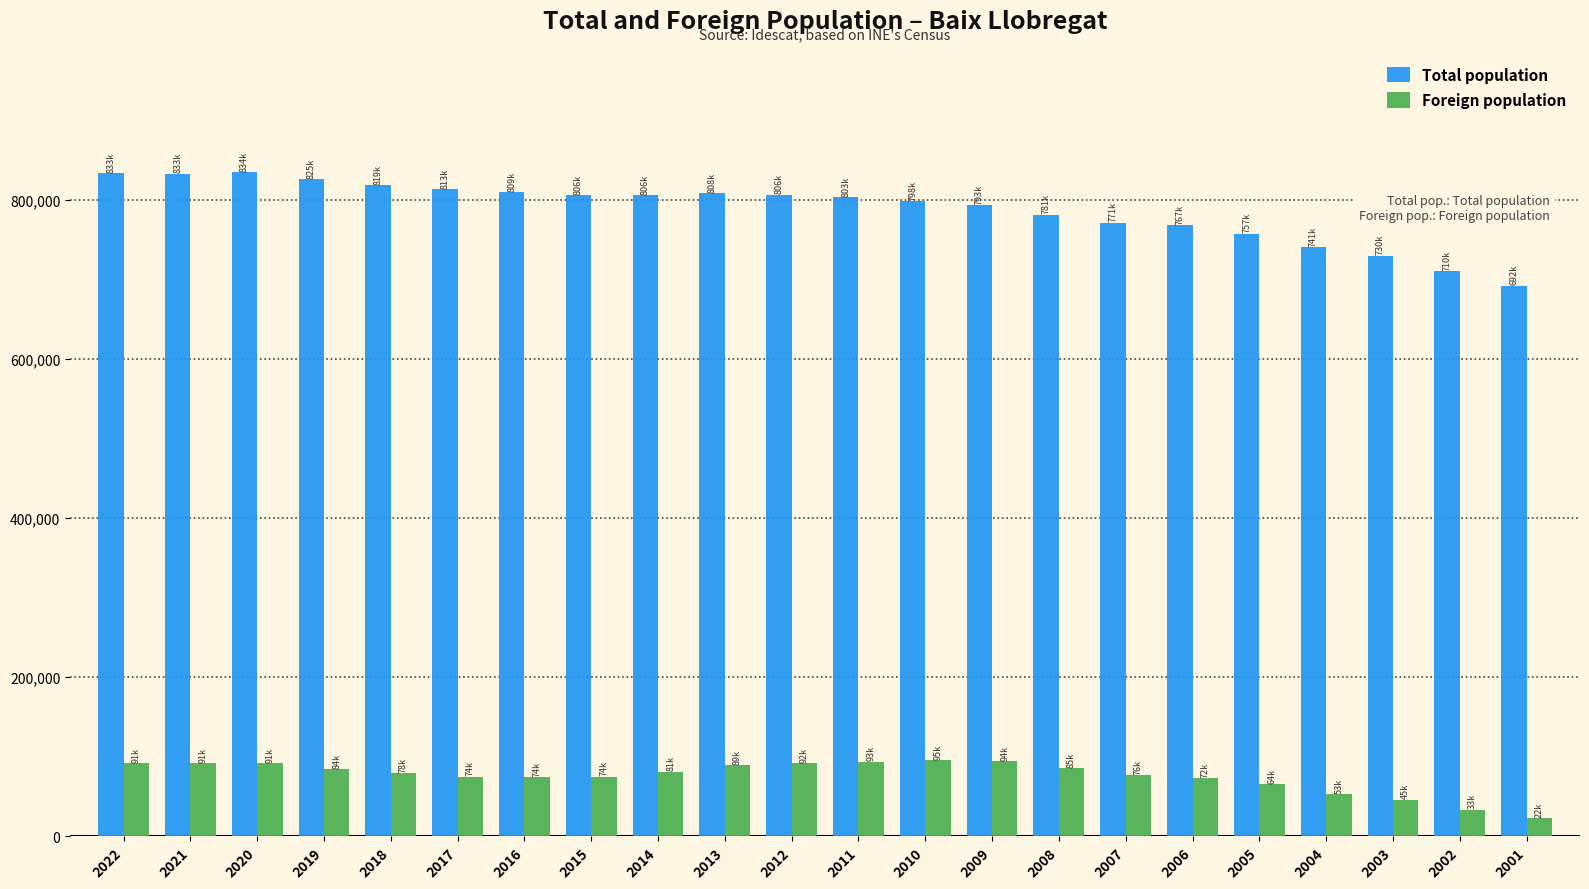

Which series changed the most between 2021 and 2005?

Total population